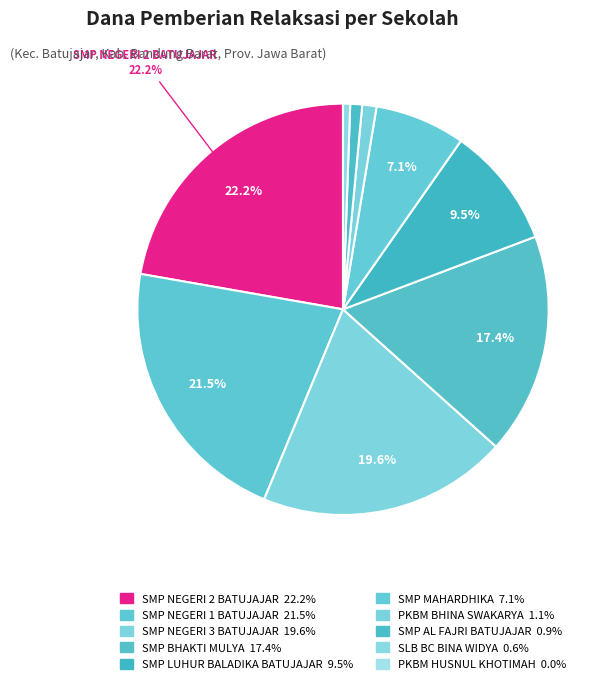

Is there a majority slice in this chart?

No